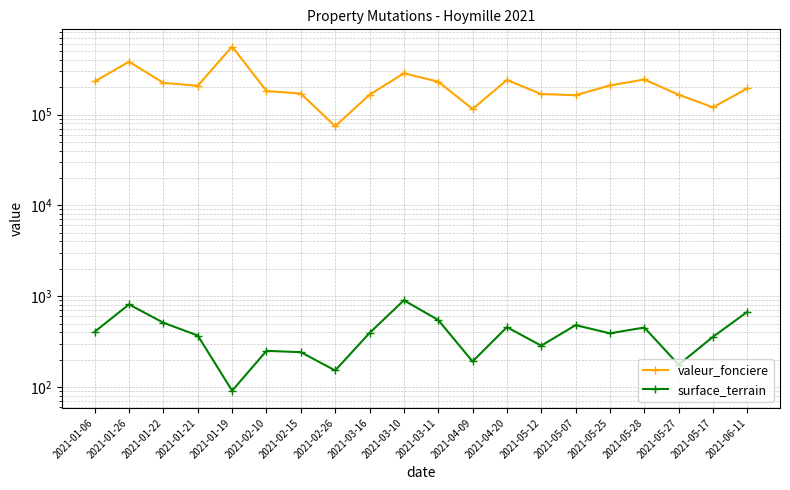

What are all the series names shown in the legend?

valeur_fonciere, surface_terrain